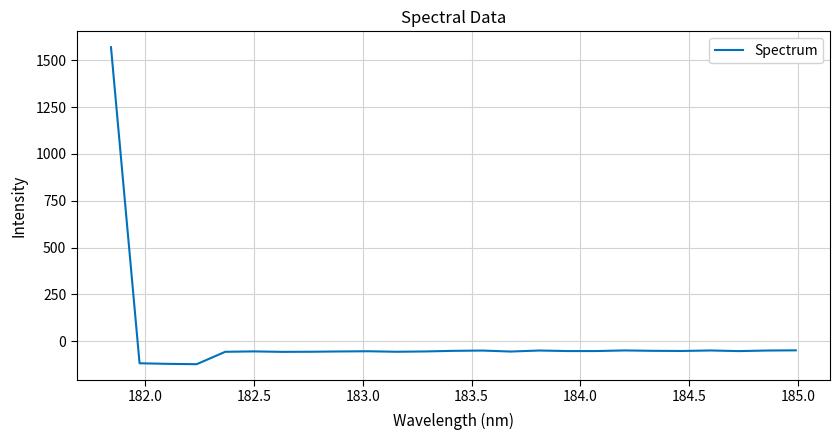

What is the greatest value displayed?

1569.1